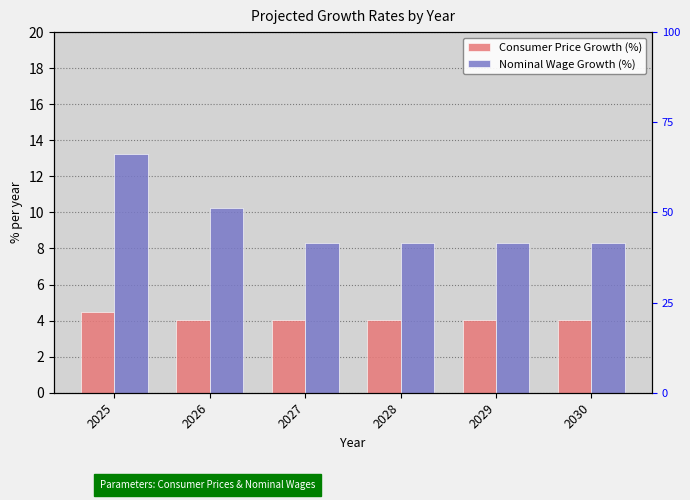

What is the difference between the maximum and minimum values in the Nominal Wage Growth (%) series?

4.9